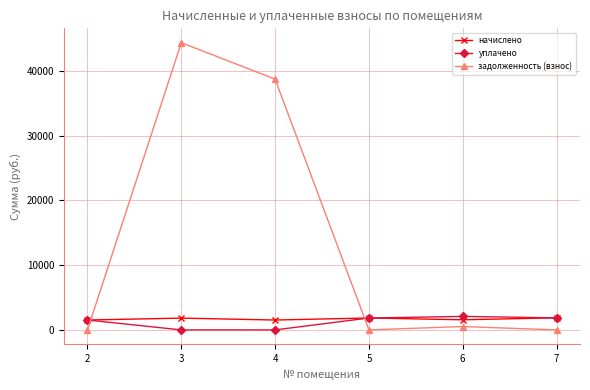

What is the total value across all series at 5?

3680.6